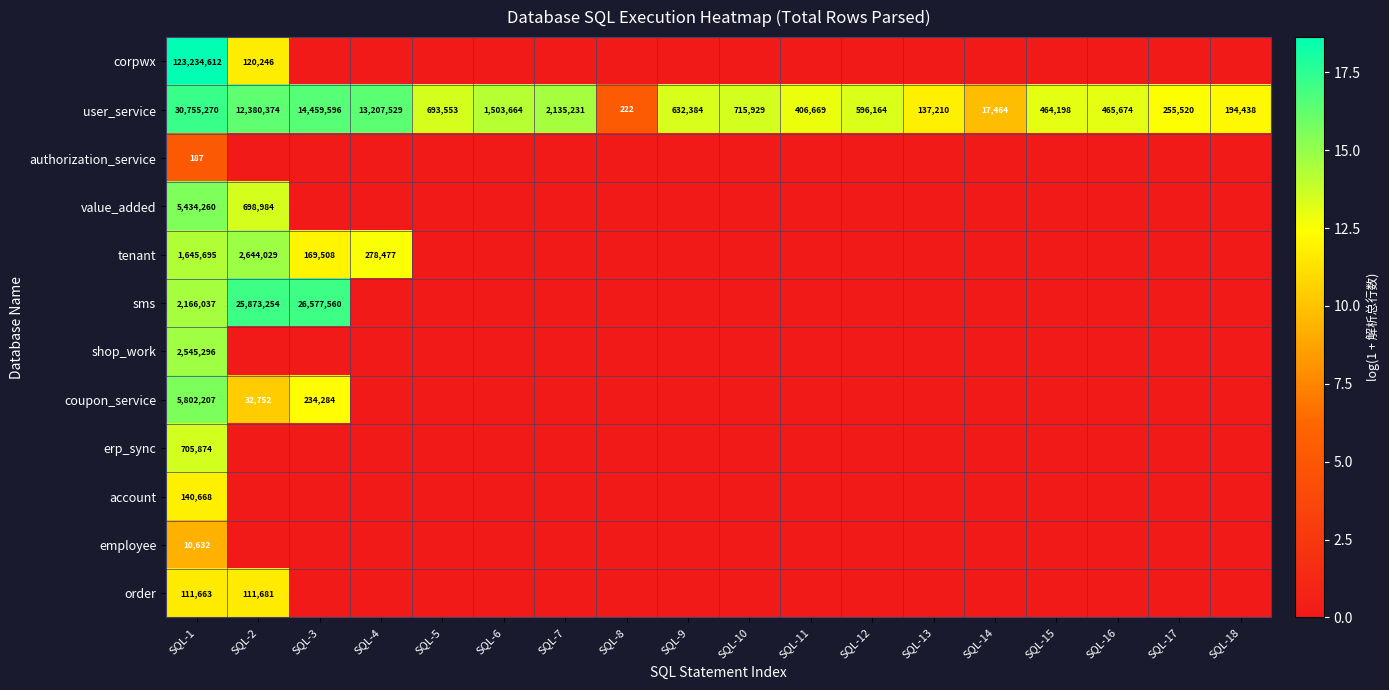

Is it true that user_service equals 123373 at SQL-17?

False